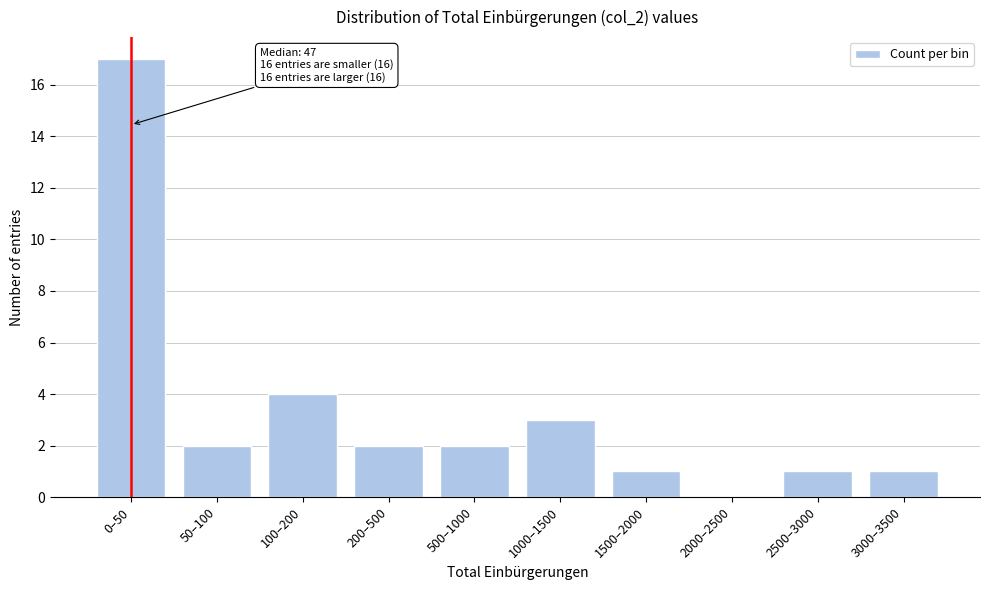

Reading left to right, transcribe all the data shown in this chart.

0–50=17	50–100=2	100–200=4	200–500=2	500–1000=2	1000–1500=3	1500–2000=1	2000–2500=0	2500–3000=1	3000–3500=1